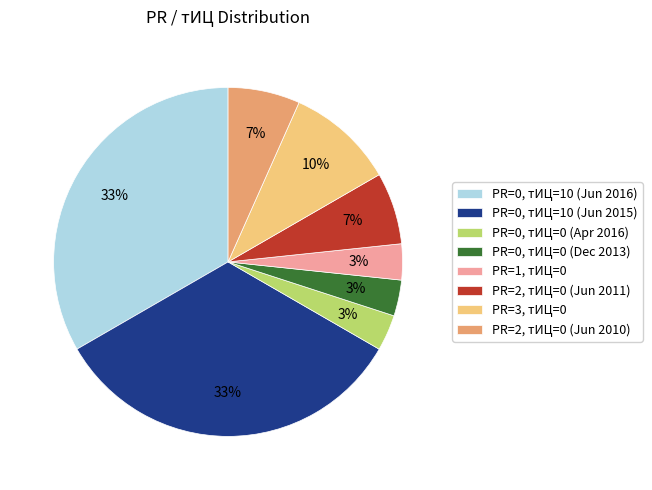

Is the sum of PR=2, тИЦ=0 (Jun 2011) and PR=3, тИЦ=0 greater than half?

No